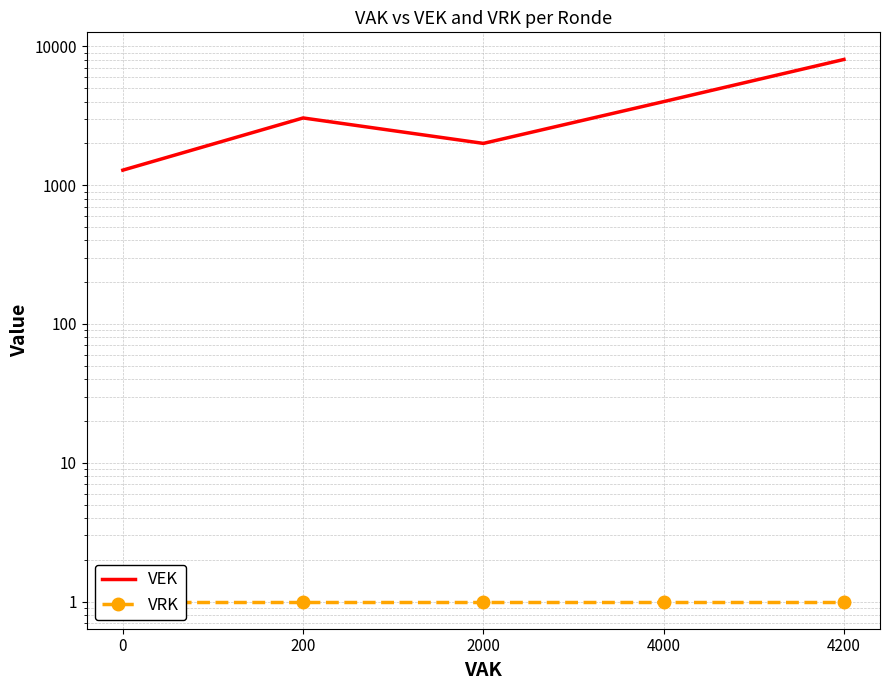

How many values in the VEK series are below 3050?

2